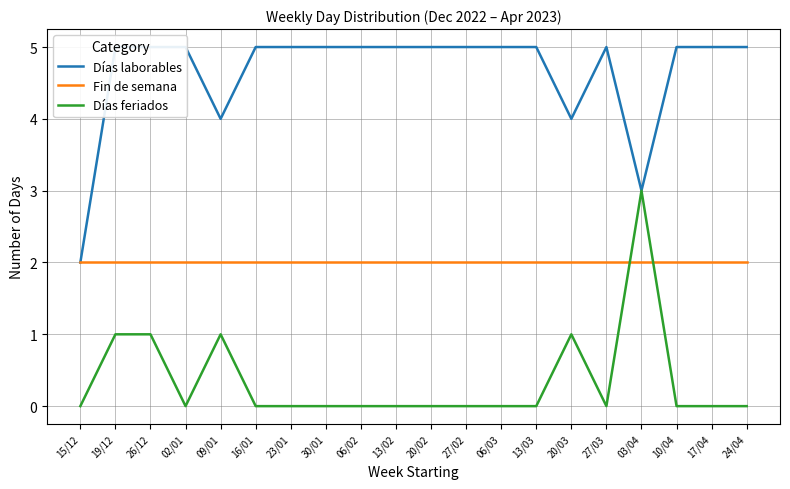

How many data points in Días laborables are less than 5?

4